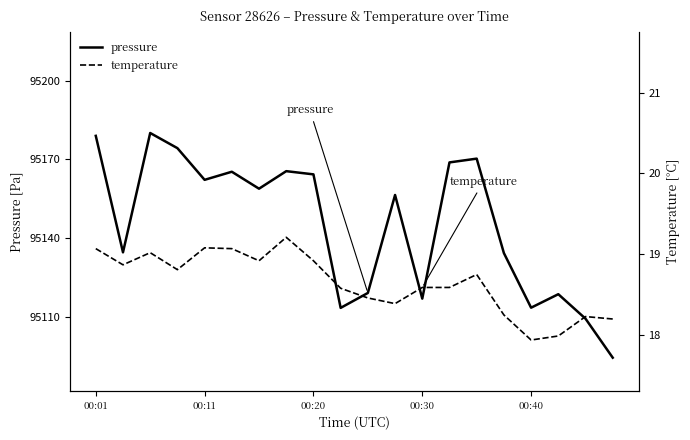

What is the lowest value of the pressure series?

95094.3